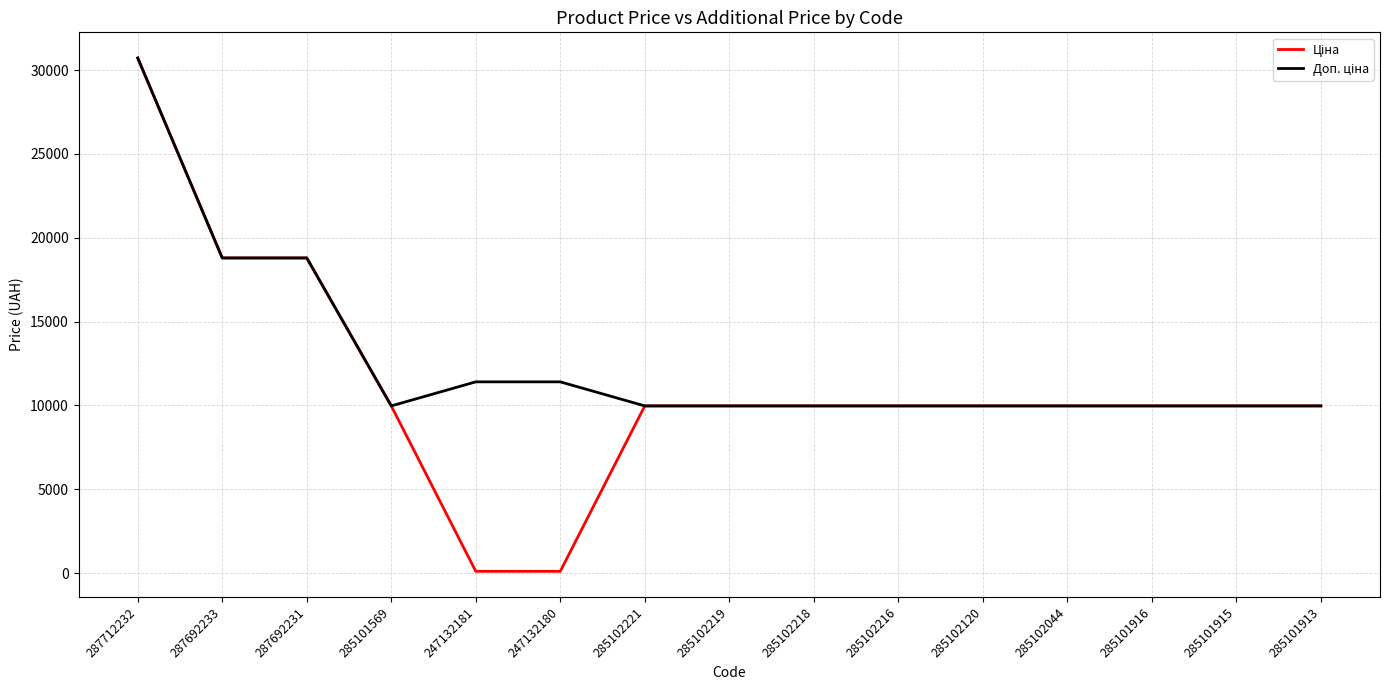

At which category is the sum across all series the highest?

287712232